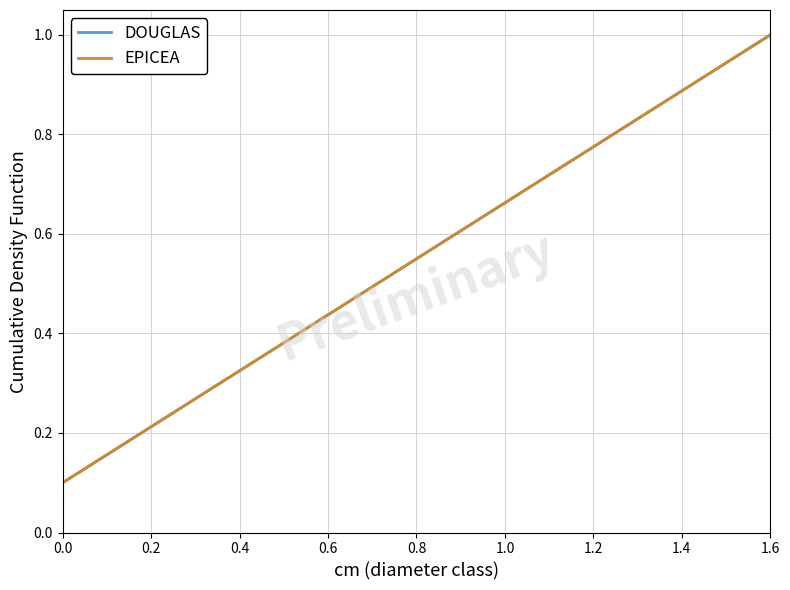

Does the chart display data point markers on the line(s)?

No